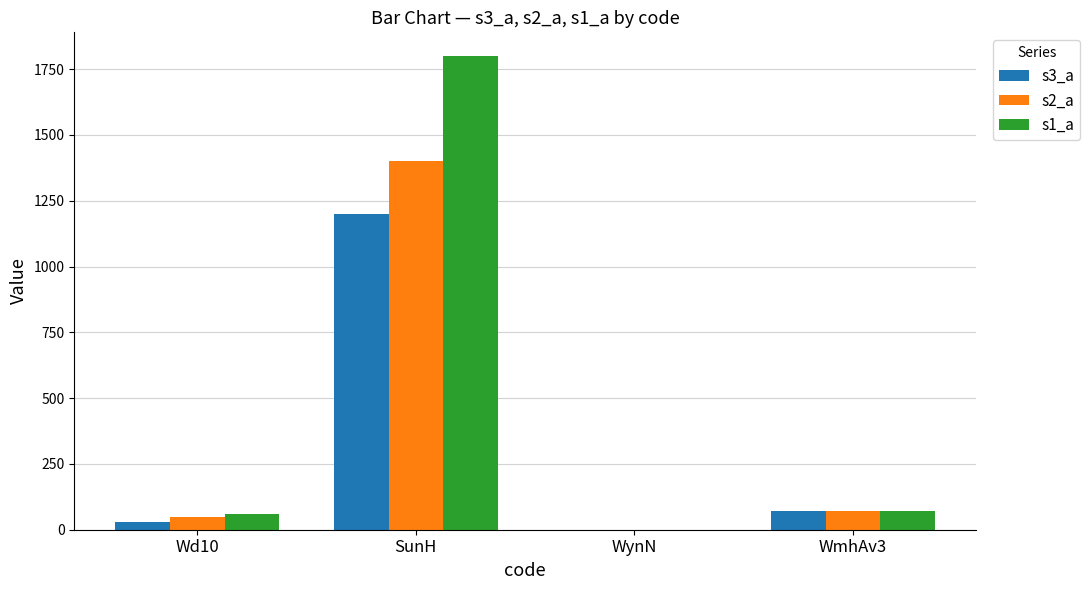

The s2_a series shows 2400.4 at SunH. True or false?

False